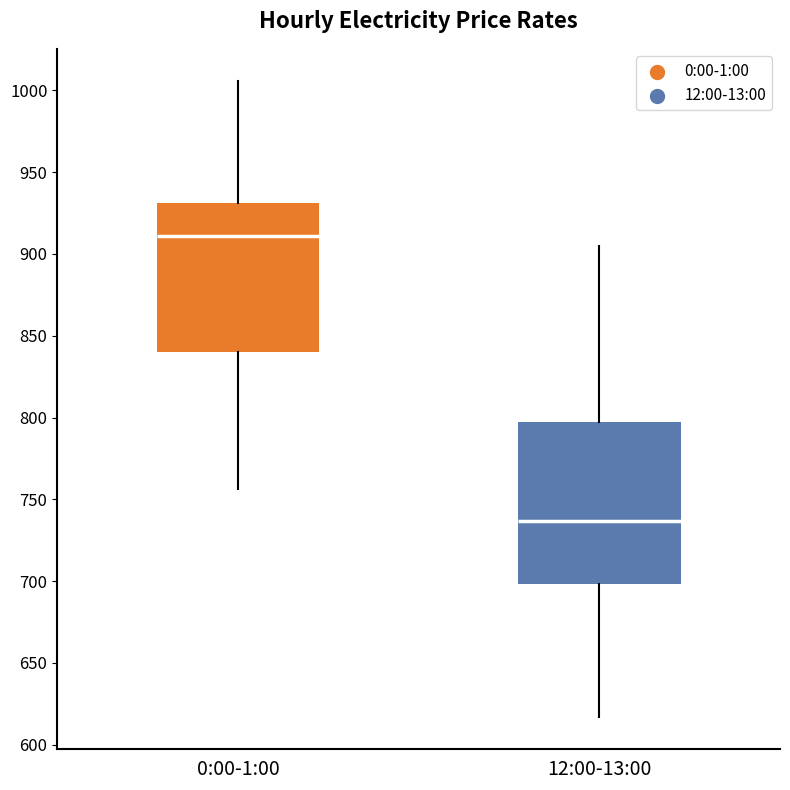

Reading left to right, read every box against the y-axis: the position of its median line, the range the box covers, and the ends of its whiskers. The values are not printed on the chart, so give them approximately, as read against the axis.

0:00-1:00: median 910, box 840 to 930, whiskers 755 to 1005
12:00-13:00: median 735, box 700 to 795, whiskers 615 to 905